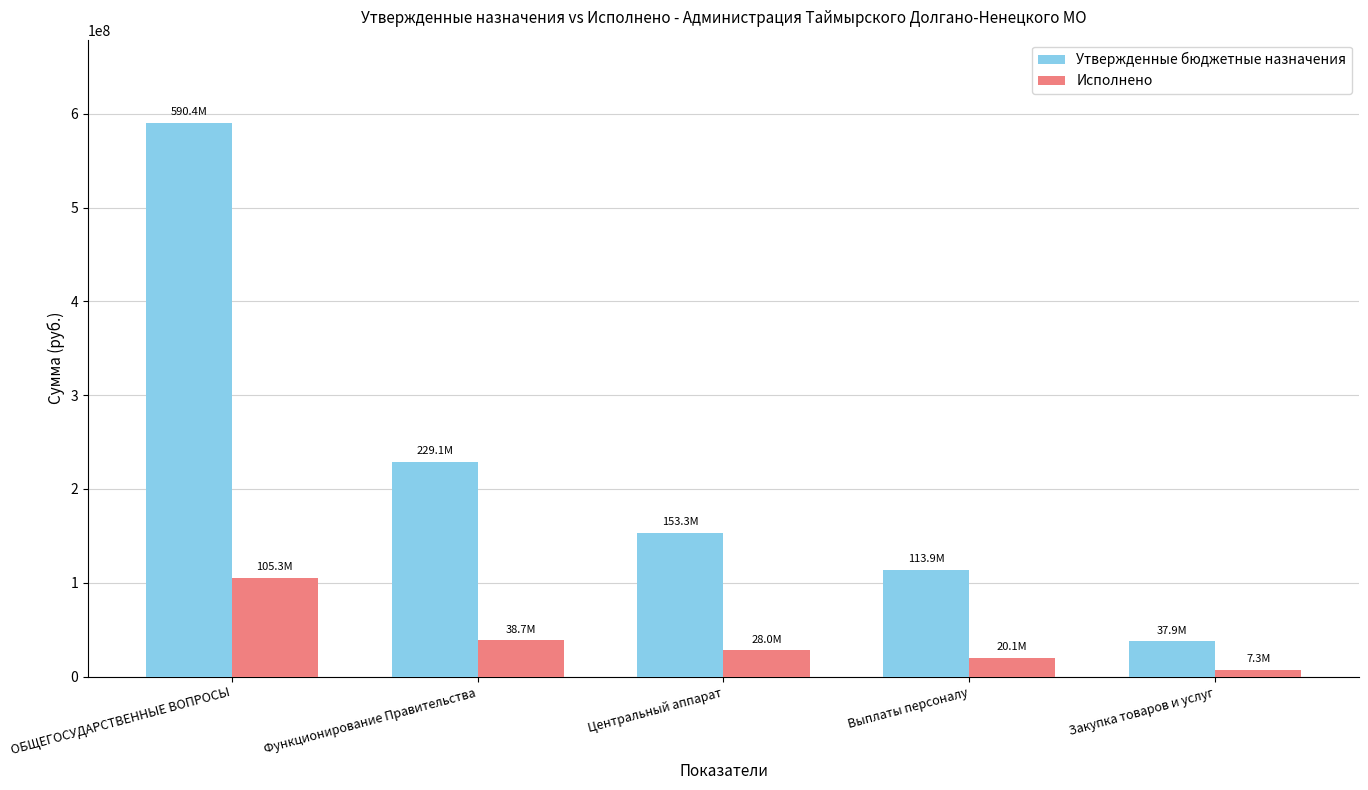

What is the sum of all Исполнено values?

199418604.6